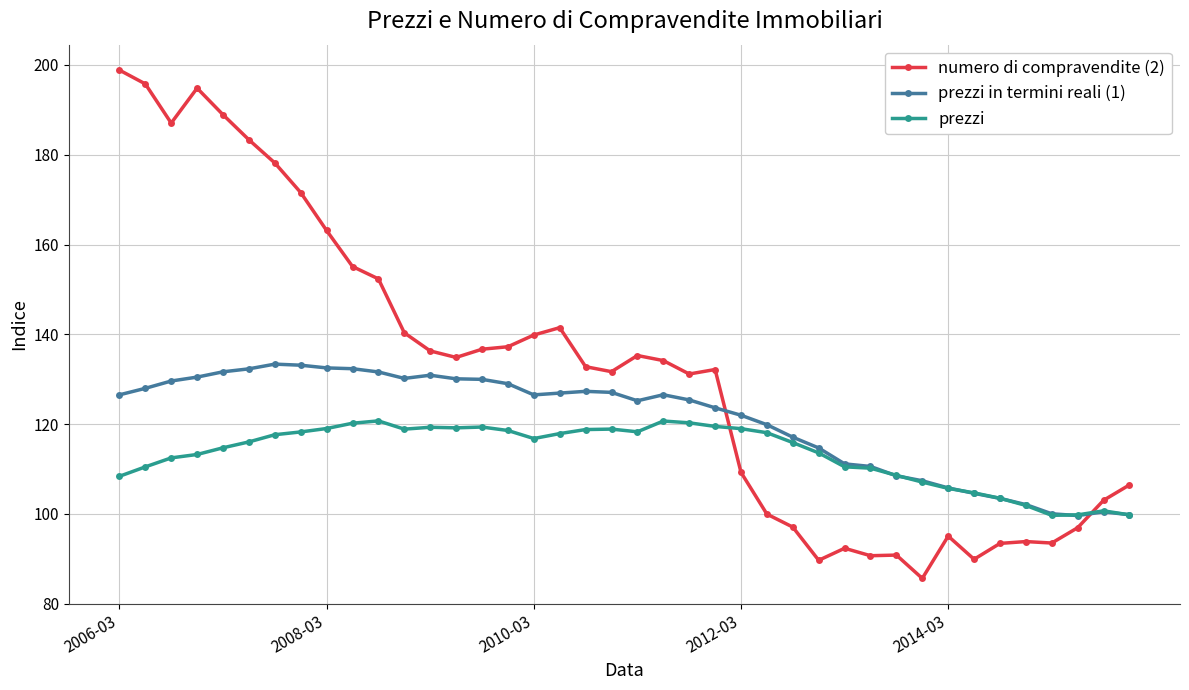

True or false: numero di compravendite (2) has more than 2 interior local peaks.

True